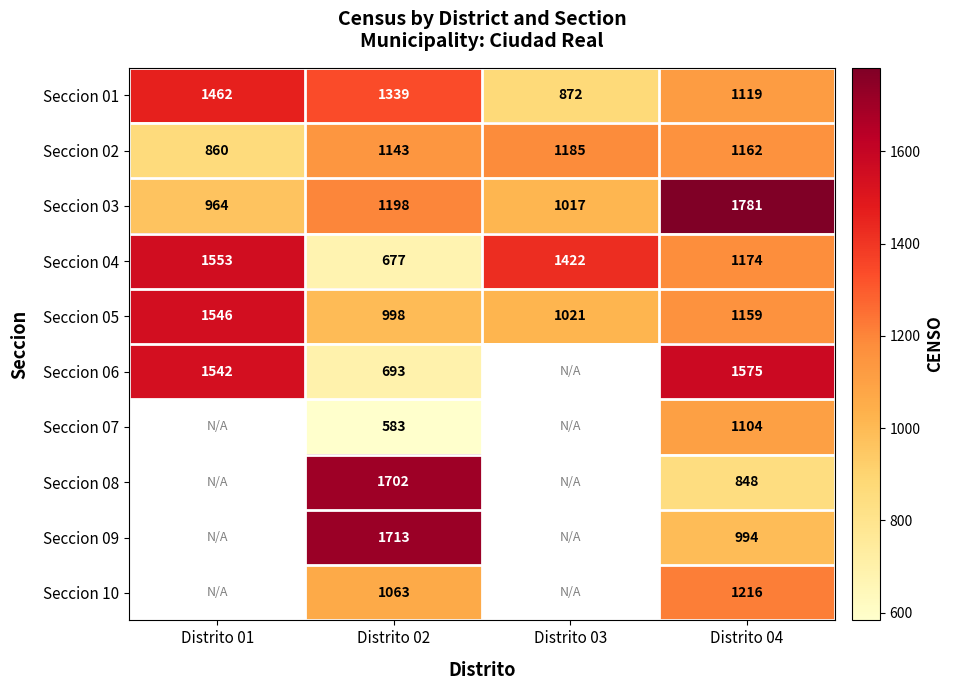

What is the difference between the highest and lowest values at Distrito 02?

1130